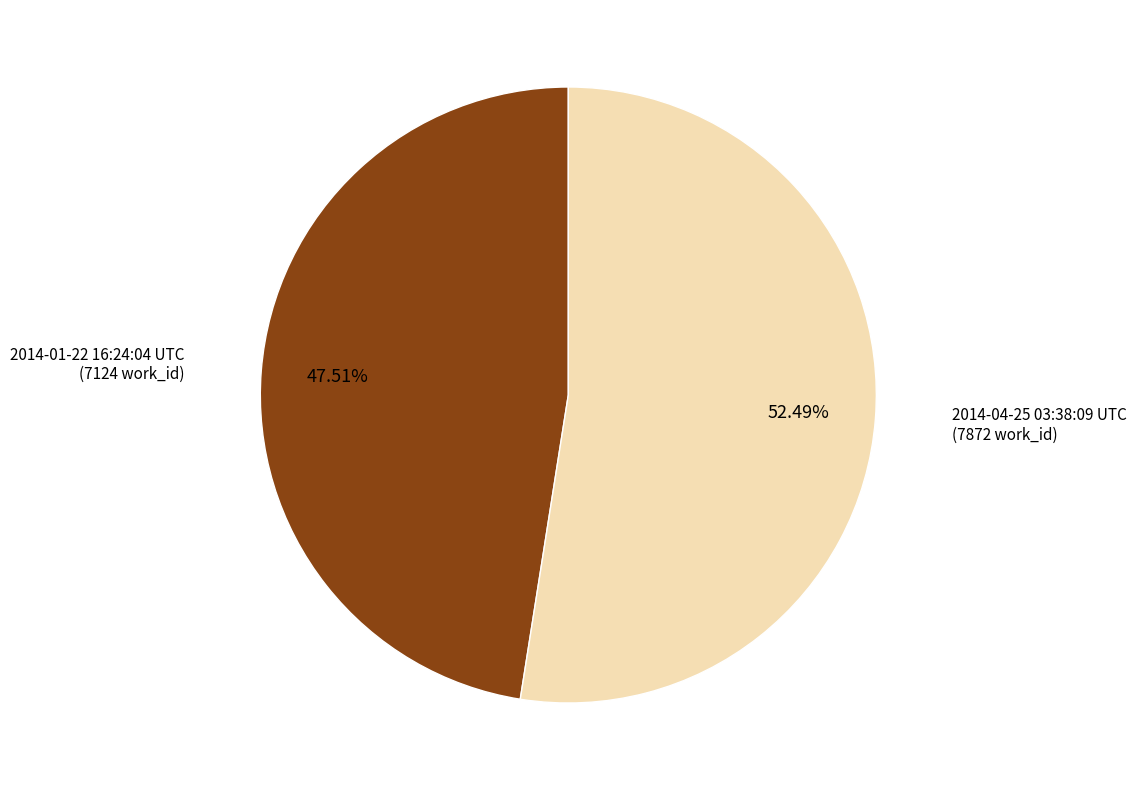

Is there any slice that represents more than half of the pie?

Yes